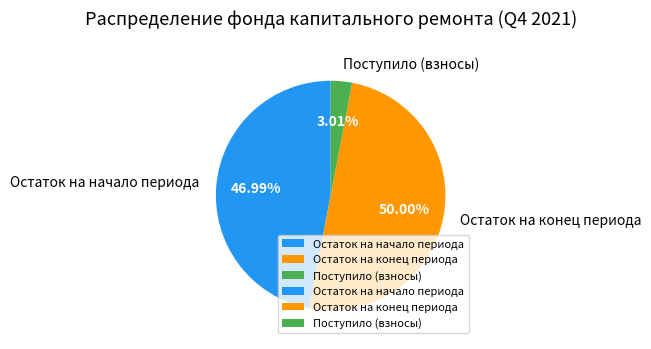

Is the sum of Остаток на конец периода and Поступило (взносы) greater than half?

Yes